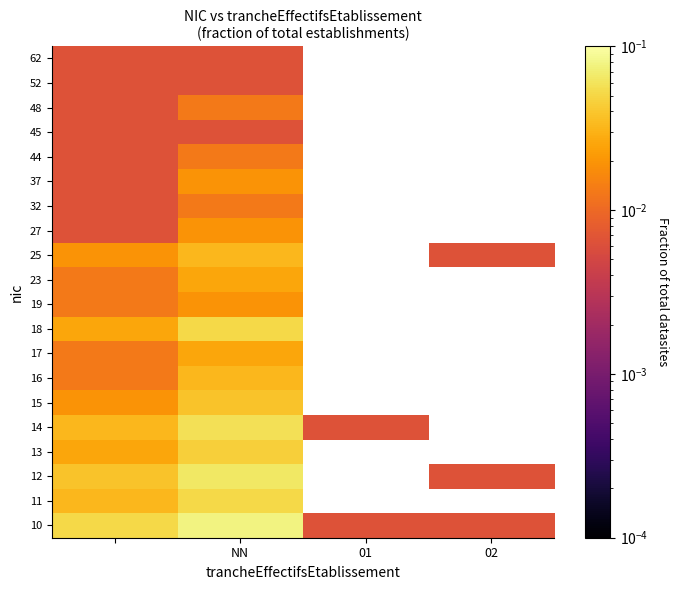

The 16 series shows 0.0 at NN. True or false?

True